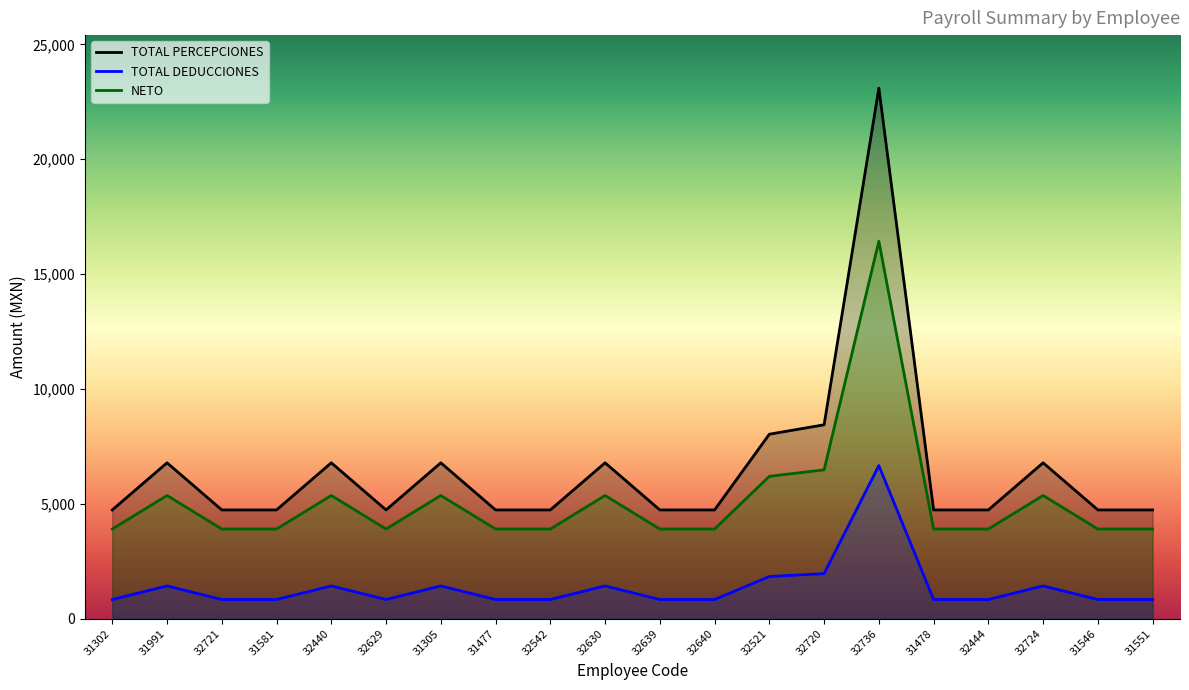

True or false: TOTAL PERCEPCIONES has a value of 4732.3 at 31477.

True